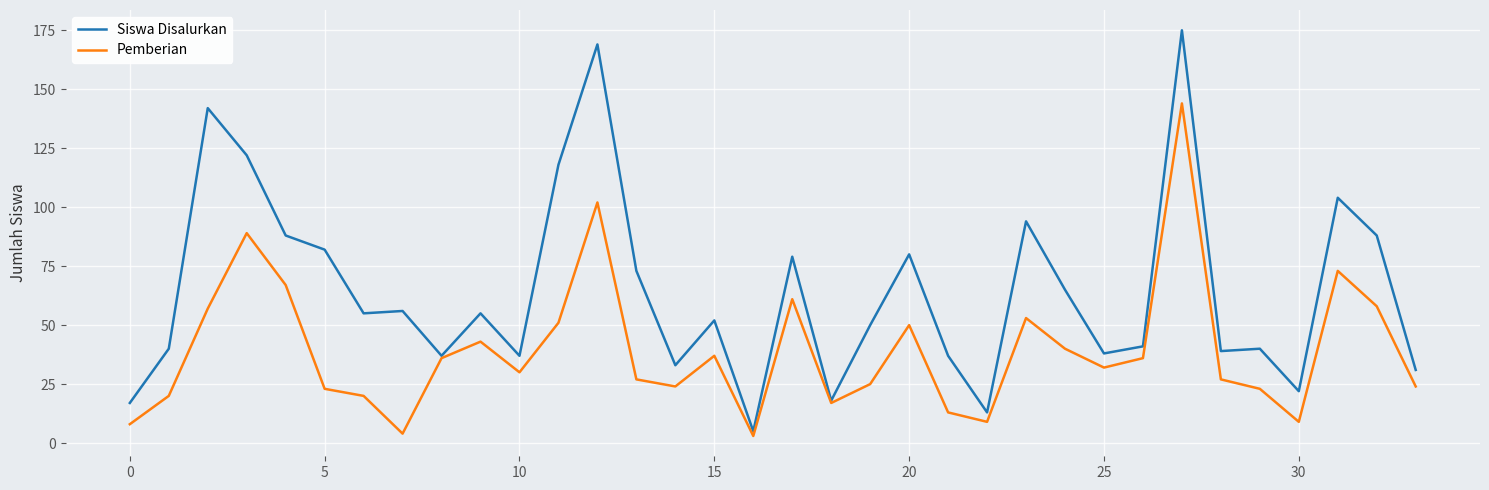

Which series has the widest spread of values?

Siswa Disalurkan